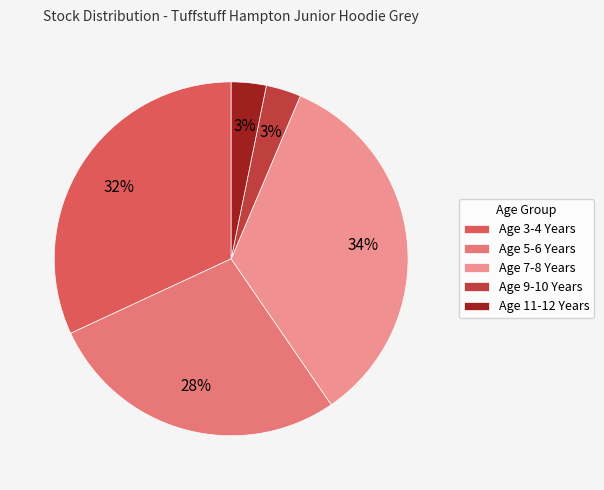

Is it true that Age 9-10 Years is 3% of the pie?

True